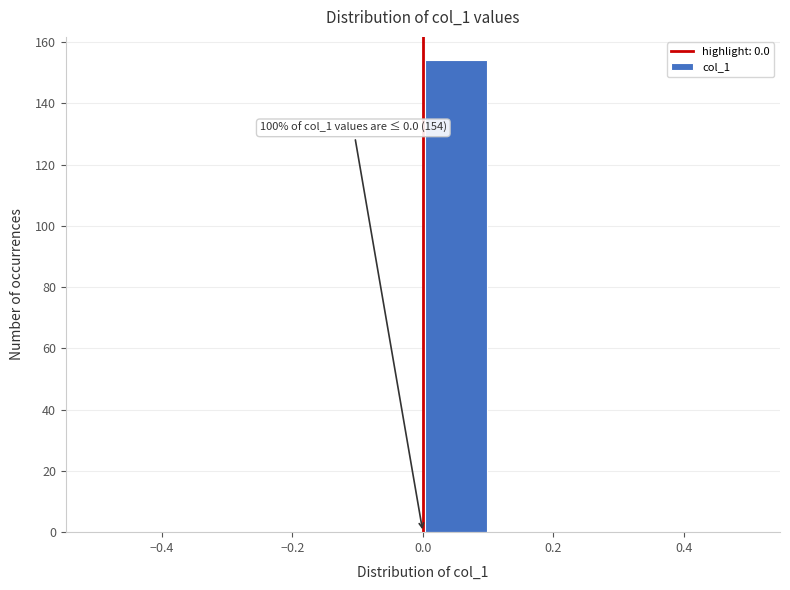

Over which range of the x-axis is the bar tallest?

0.0 to 0.1